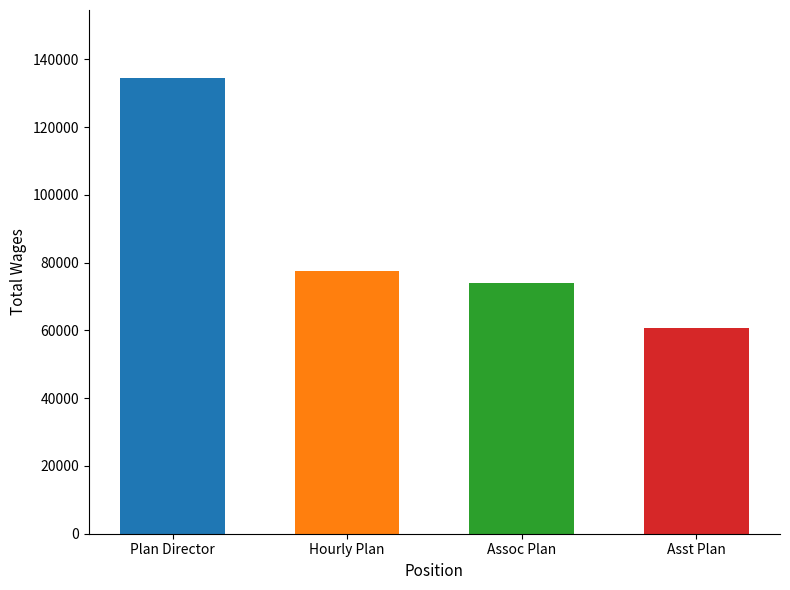

What is the difference between the second highest and second lowest values?

3344